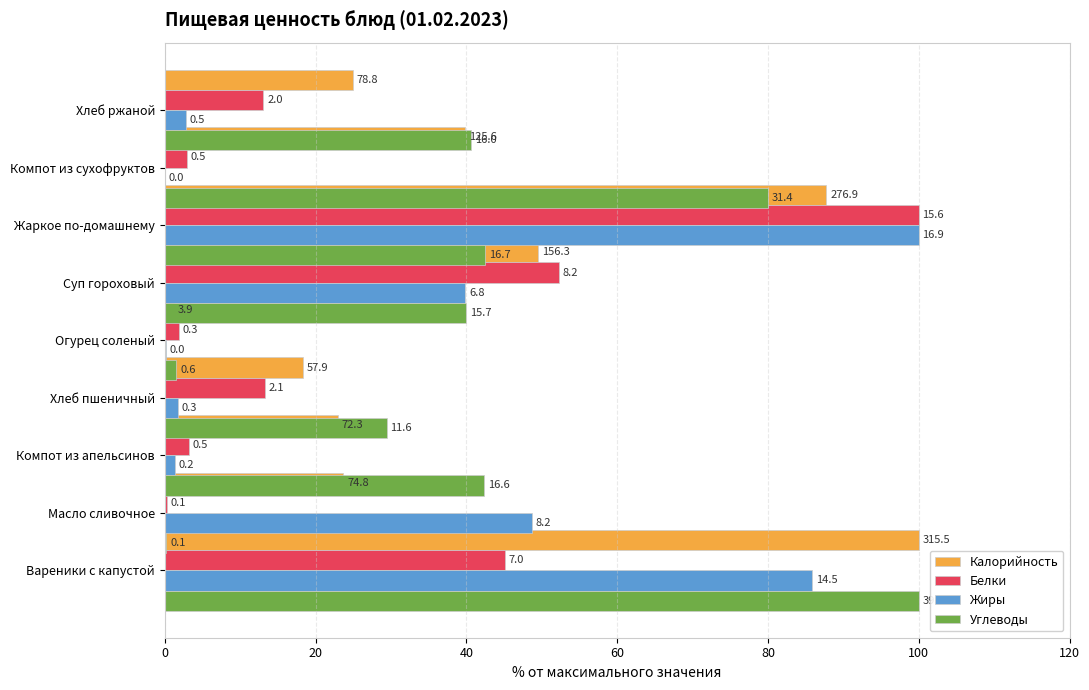

At how many categories does at least one series exceed 31?

7